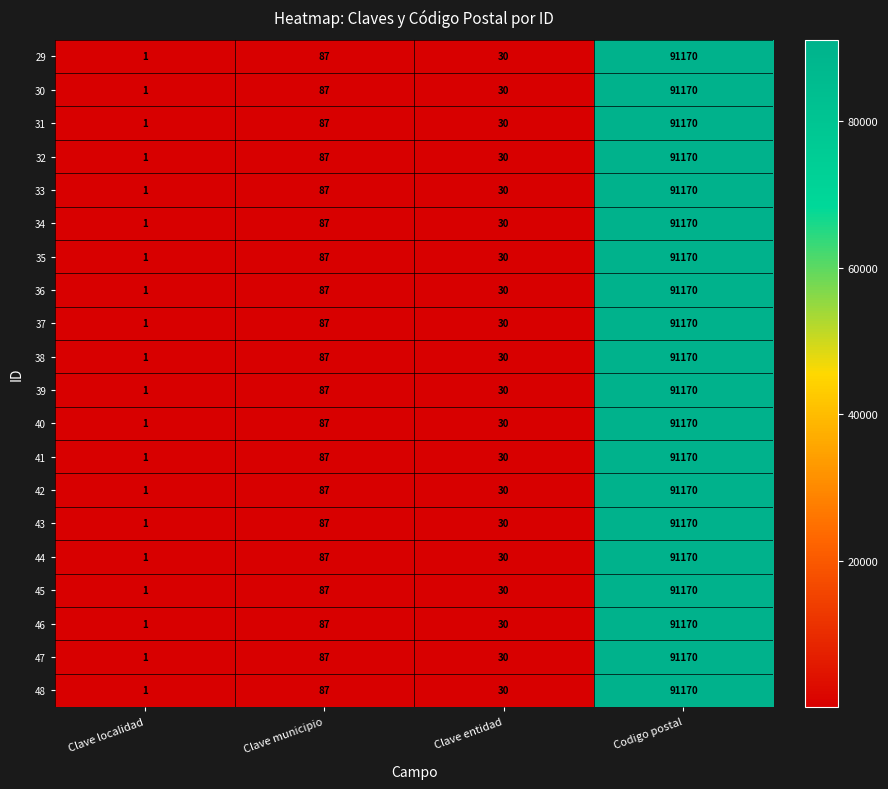

How many data points does each series have?

4